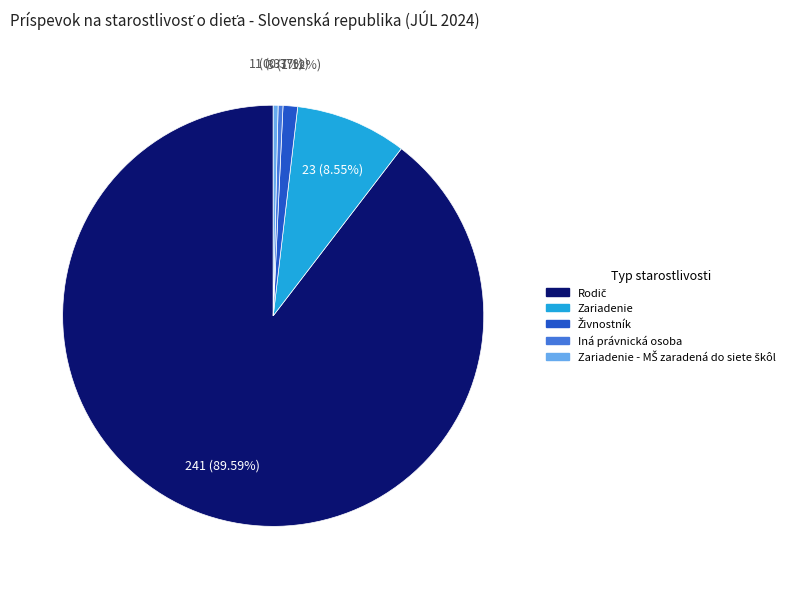

Does Iná právnická osoba account for over 50% of the chart?

No